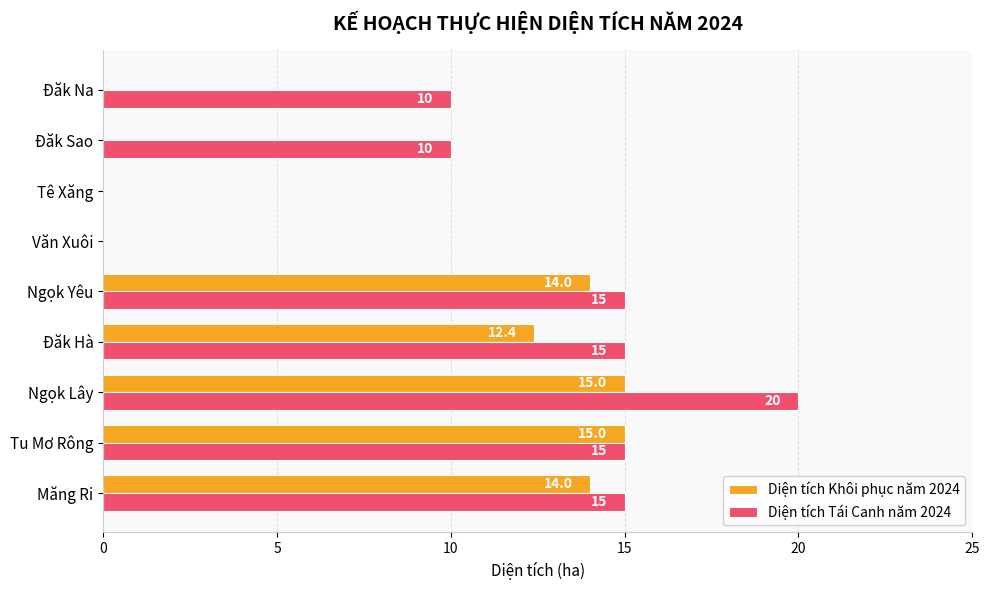

What are all the series names shown in the legend?

Diện tích Khôi phục năm 2024, Diện tích Tái Canh năm 2024